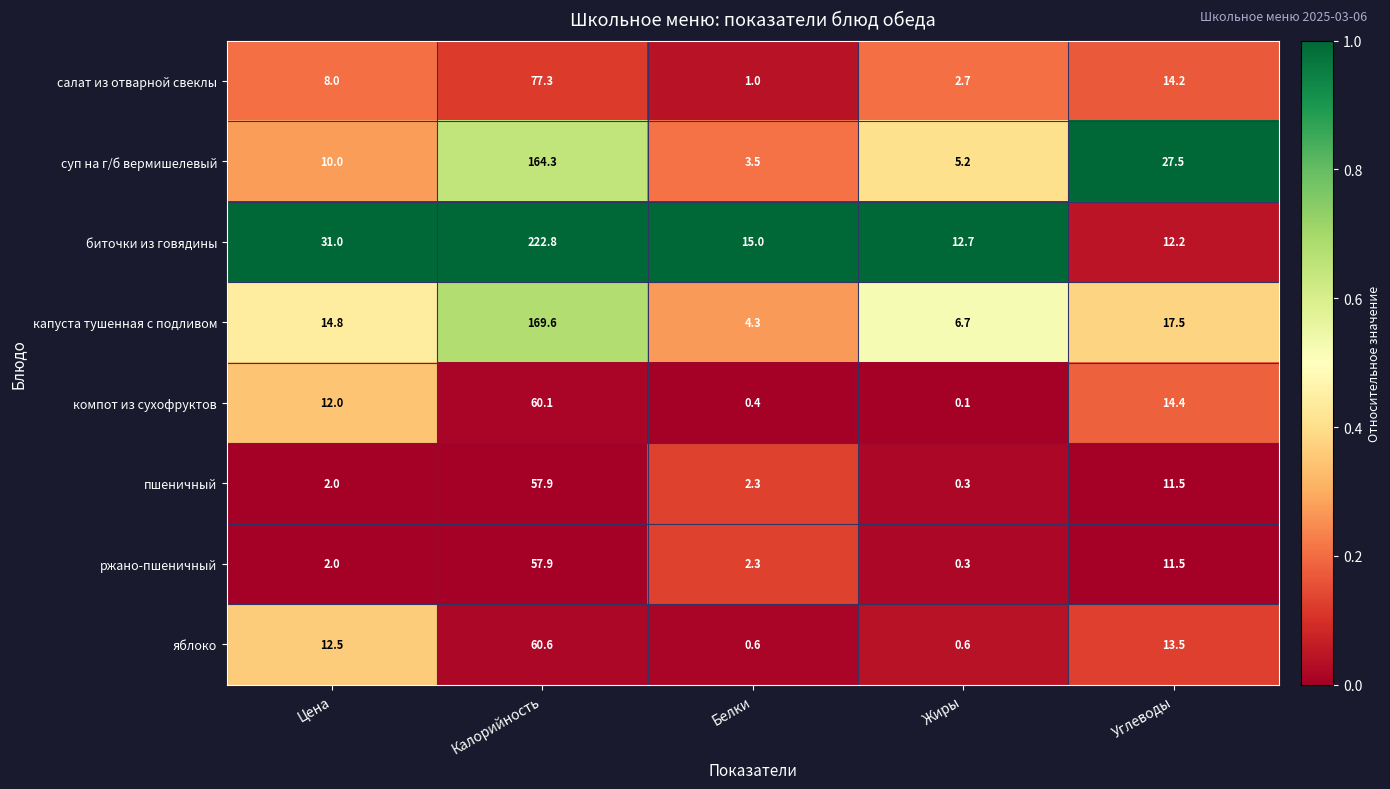

What is the sum of all ржано-пшеничный values?

74.0